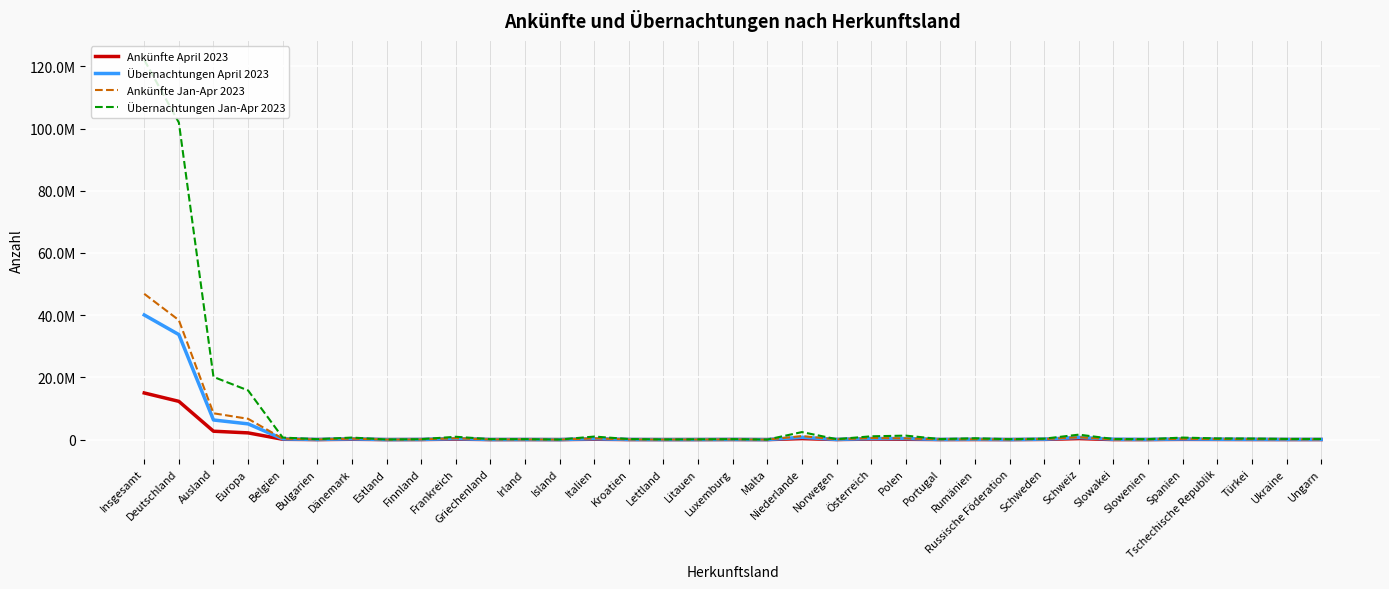

What is the difference between the Ankünfte Jan-Apr 2023 values at Norwegen and Italien?

347044